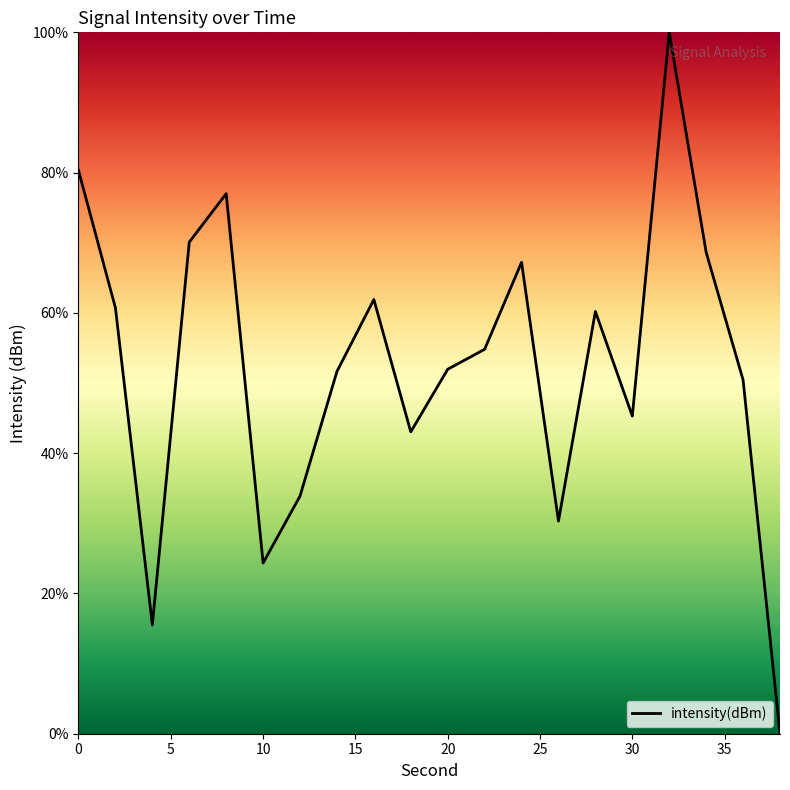

What is the greatest value displayed?

100.0